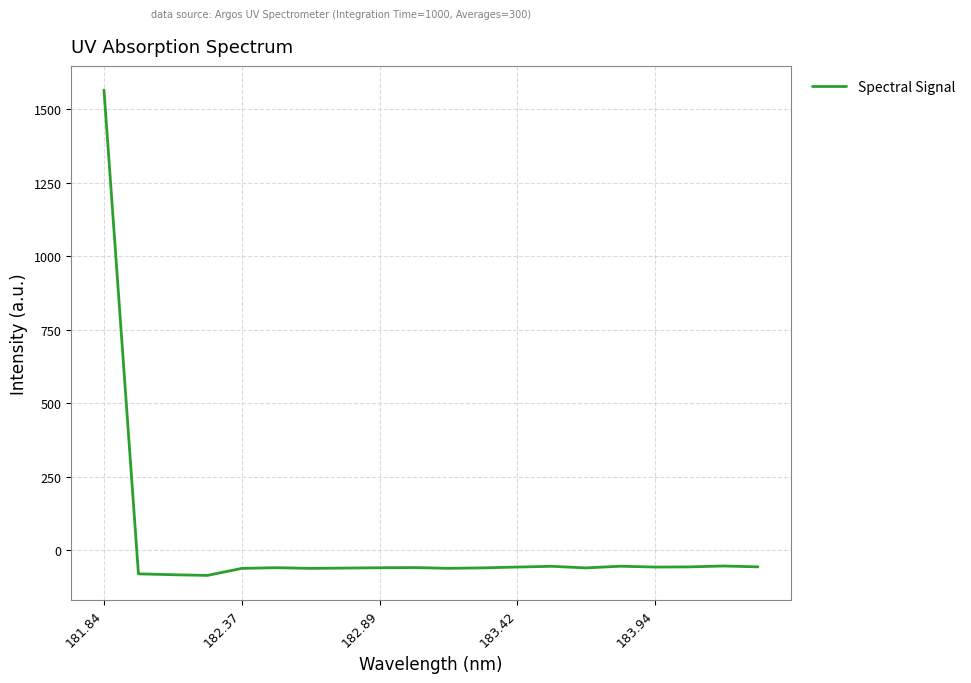

What is the greatest value displayed?

1564.9